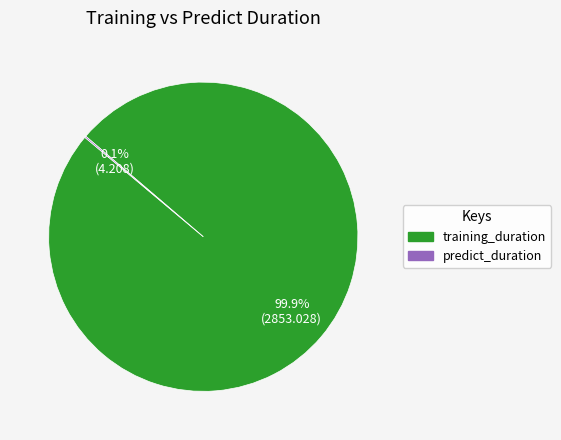

Which slice represents more than half of the pie?

training_duration